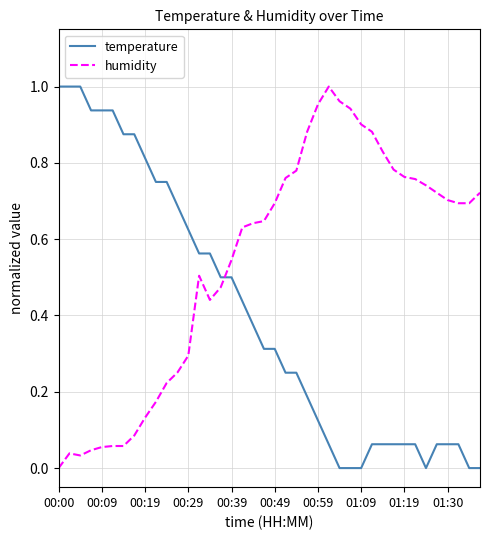

List the series in order of their overall mean, lowest first.

temperature, humidity